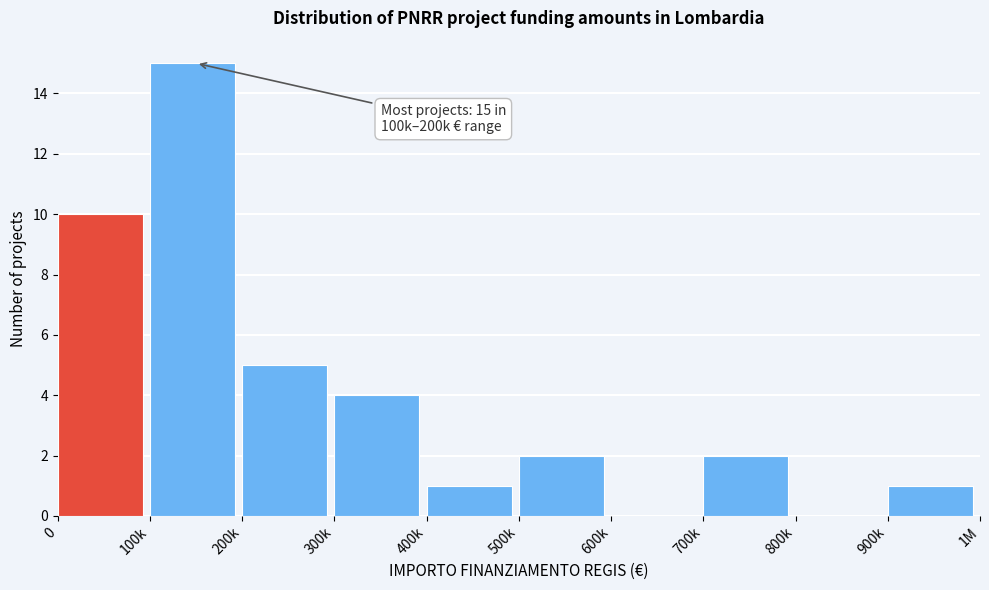

Reading right to left, what are all the values shown in this chart?

900k=1	800k=0	700k=2	600k=0	500k=2	400k=1	300k=4	200k=5	100k=15	0=10